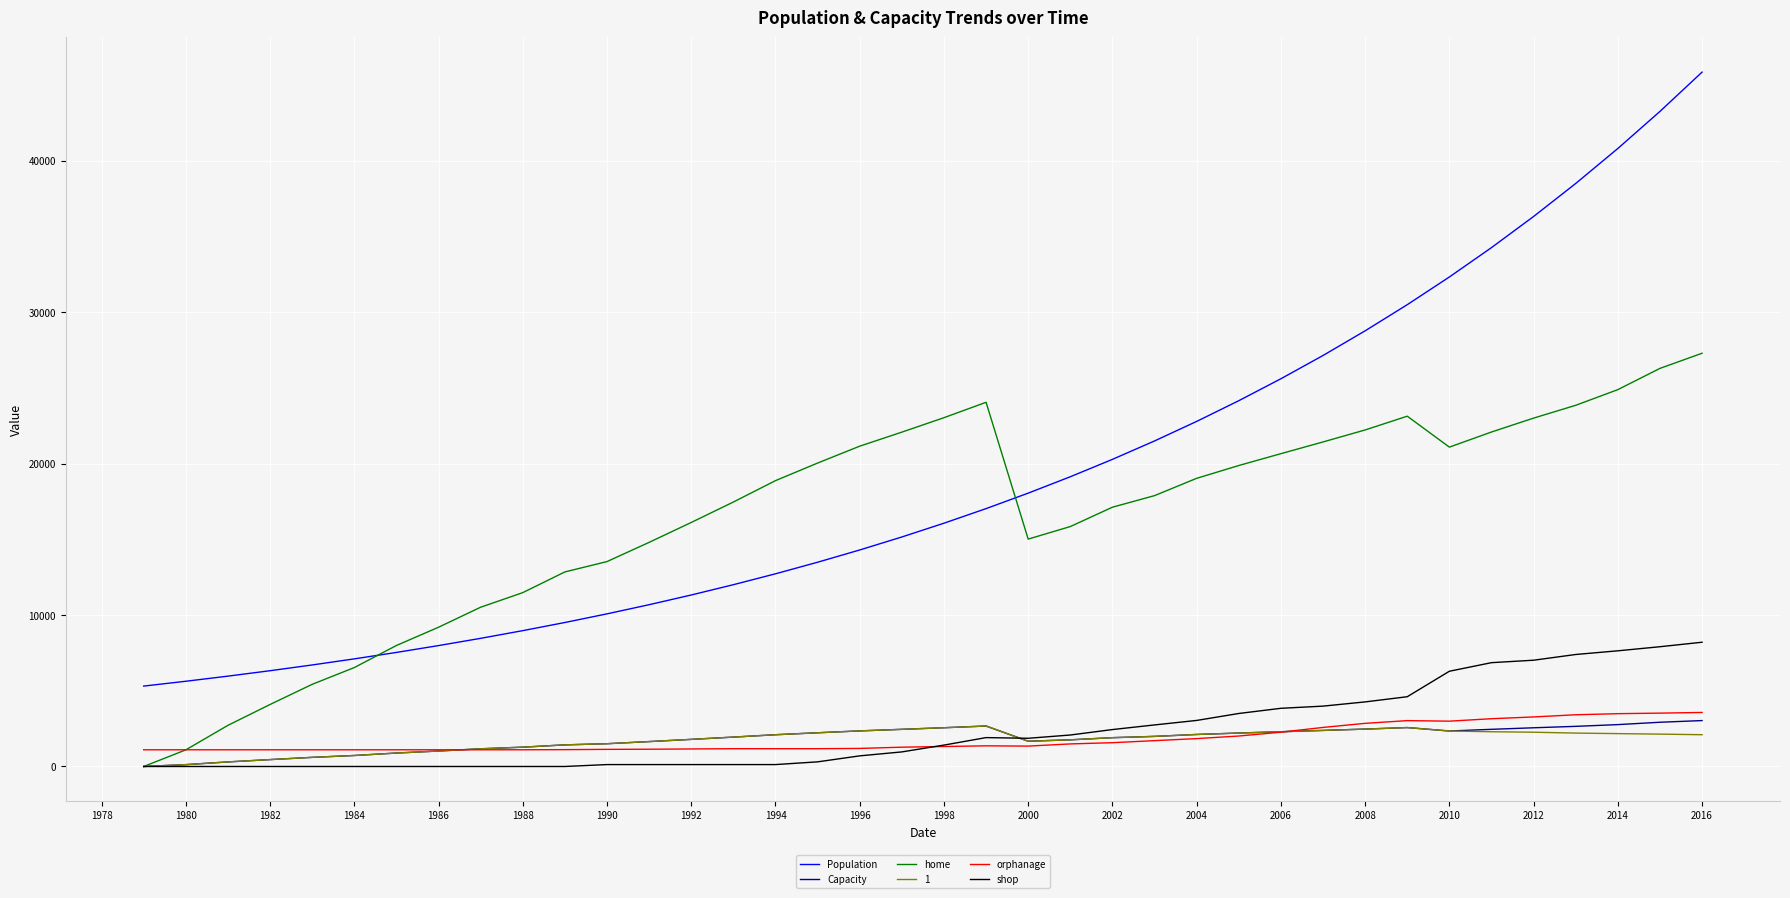

What is the greatest value displayed?

45868.0